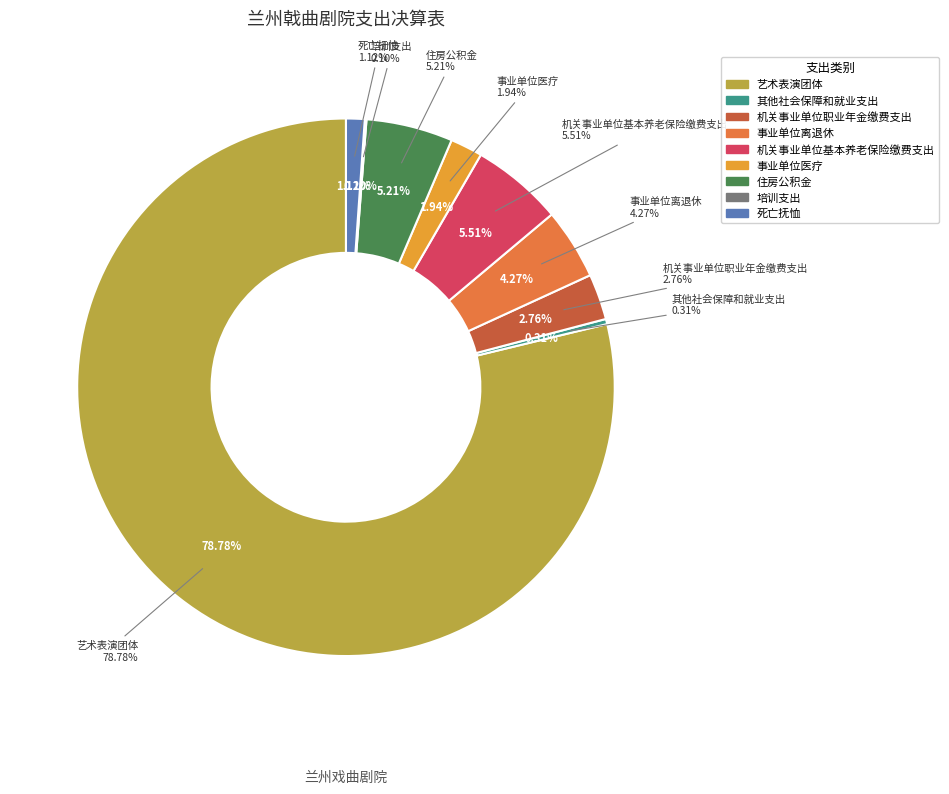

Do 事业单位离退休 and 死亡抚恤 together represent more than half of the pie?

No